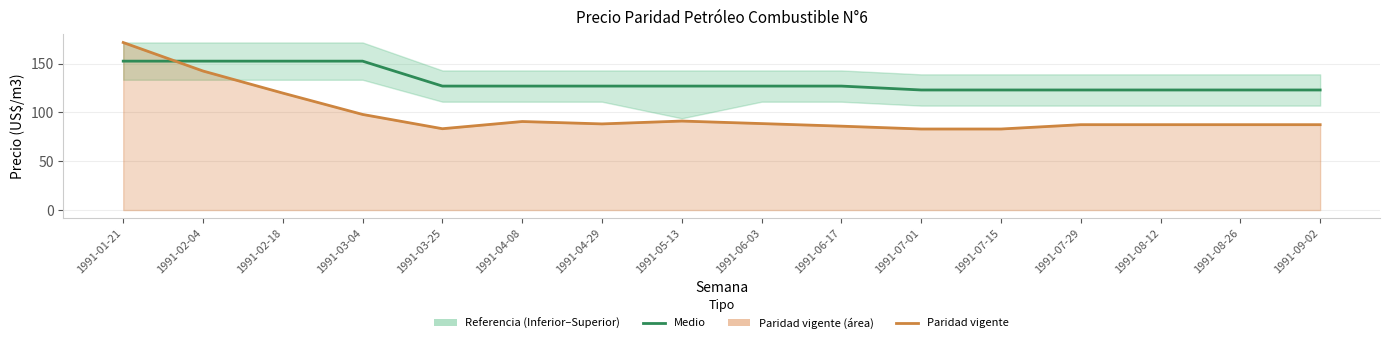

What is the average value of the Paridad vigente series?

98.5